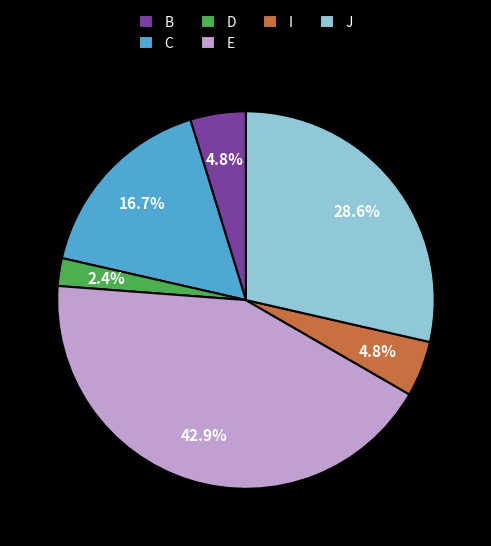

Combined, what portion of the pie is E and I?

47.6%